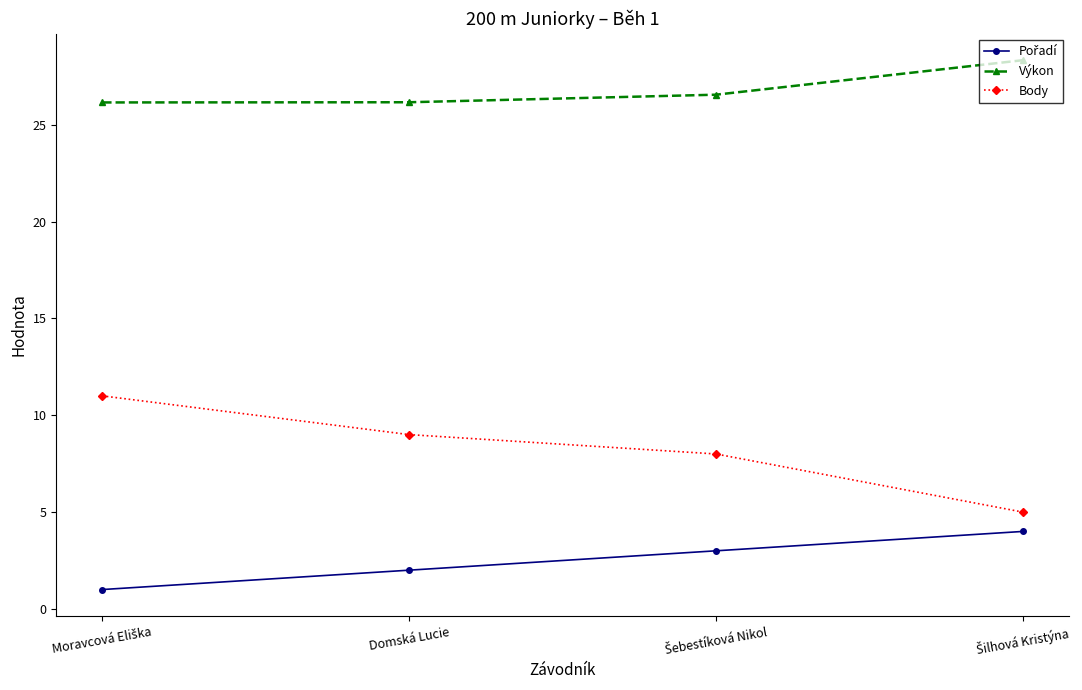

How many lines are shown in the chart?

3